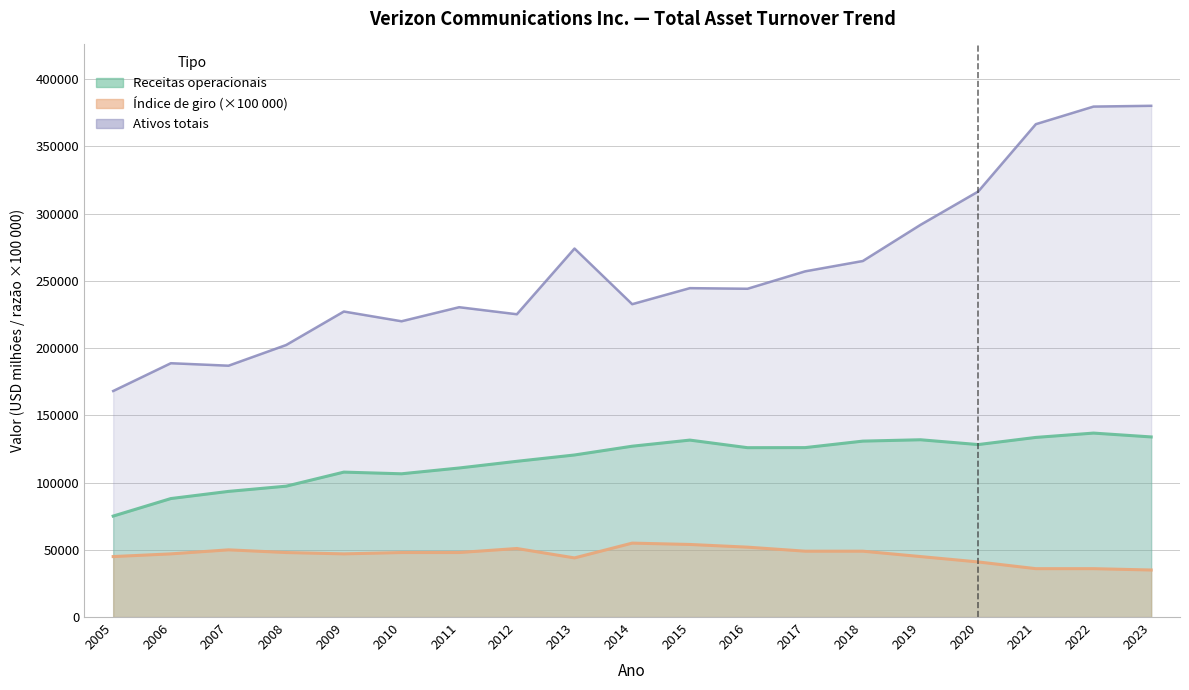

How many lines are shown in the chart?

3